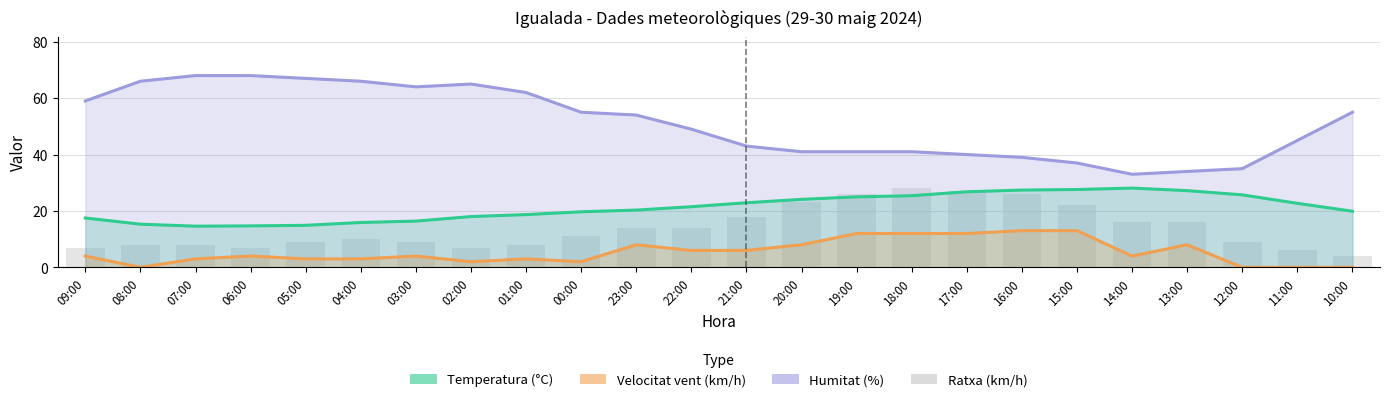

Is the value of Temperatura at 19:00 greater than the value of Velocitat_vent at 21:00?

Yes